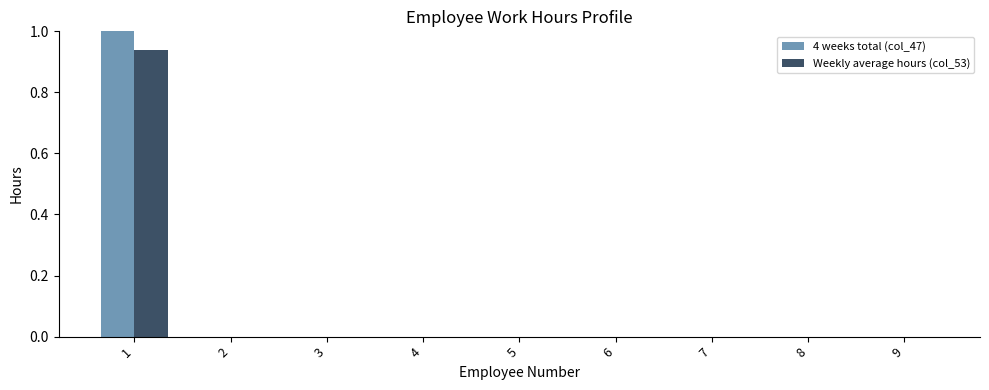

Is it true that 4 weeks total (col_47) equals 0.6 at 4?

False